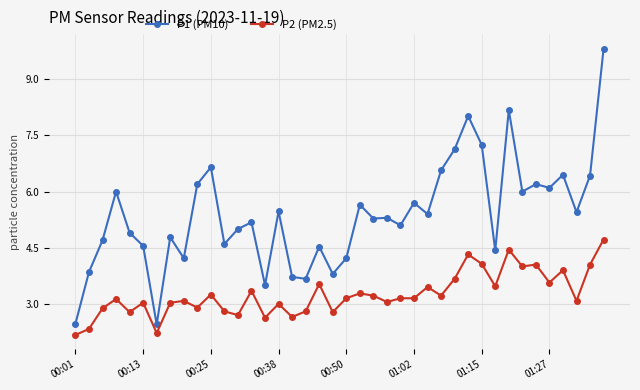

What is the value of the P2 (PM2.5) point at the 1st from the left?

2.2